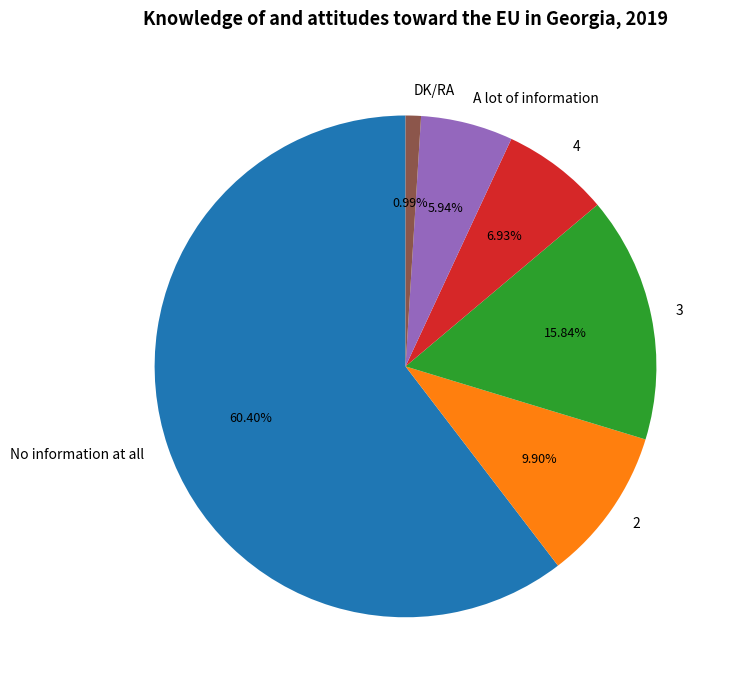

Does any single category account for the majority?

Yes